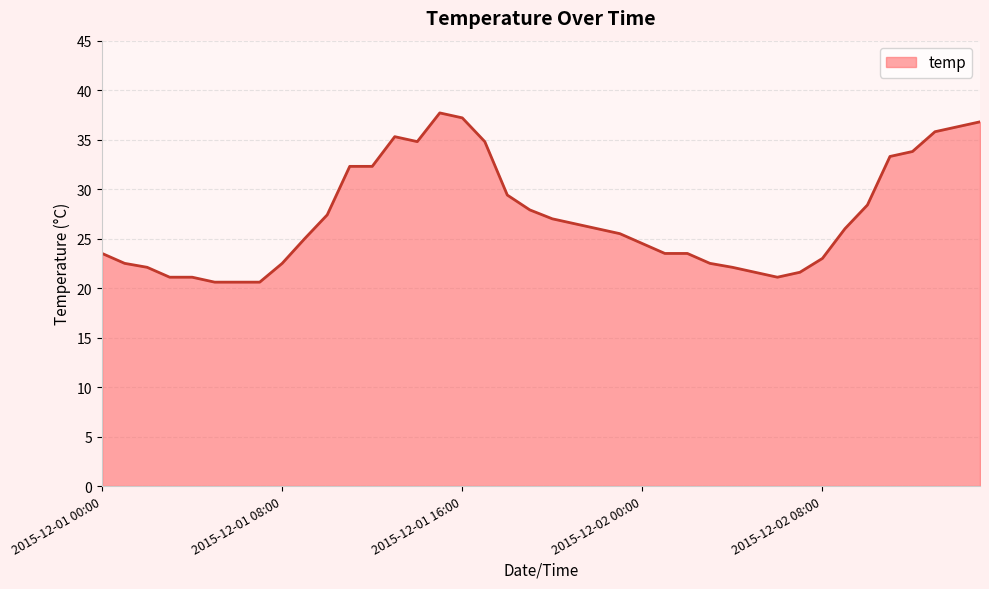

What is the difference between the maximum and minimum values?

17.1